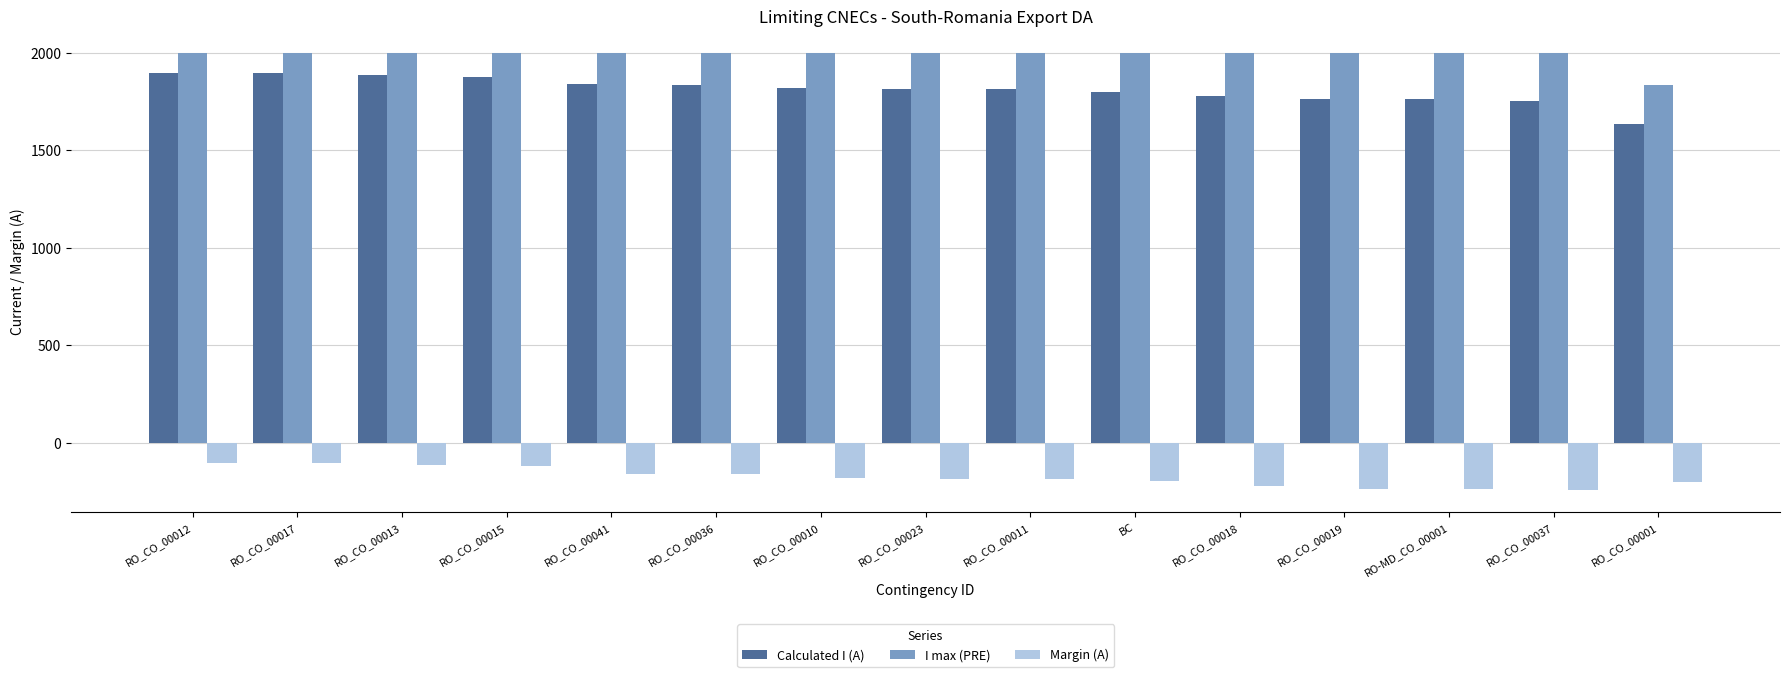

What position from the left is BC?

10